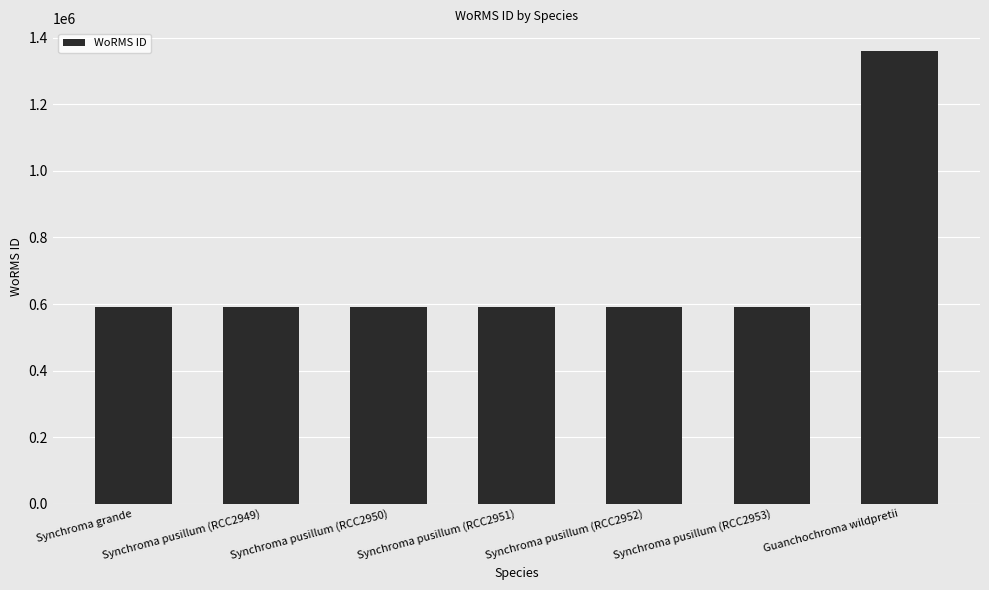

The chart shows a value of 120854 at Synchroma pusillum (RCC2950). True or false?

False